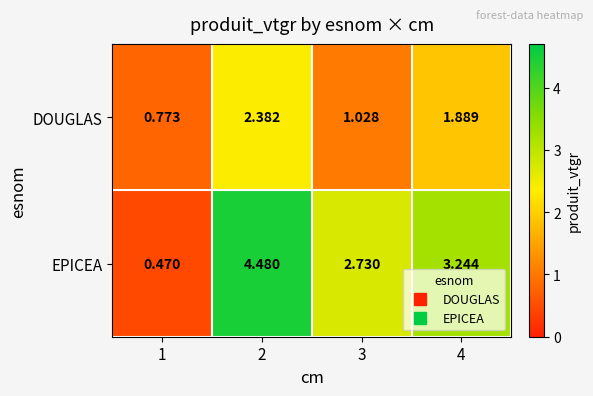

Which series has the largest total across all categories?

EPICEA